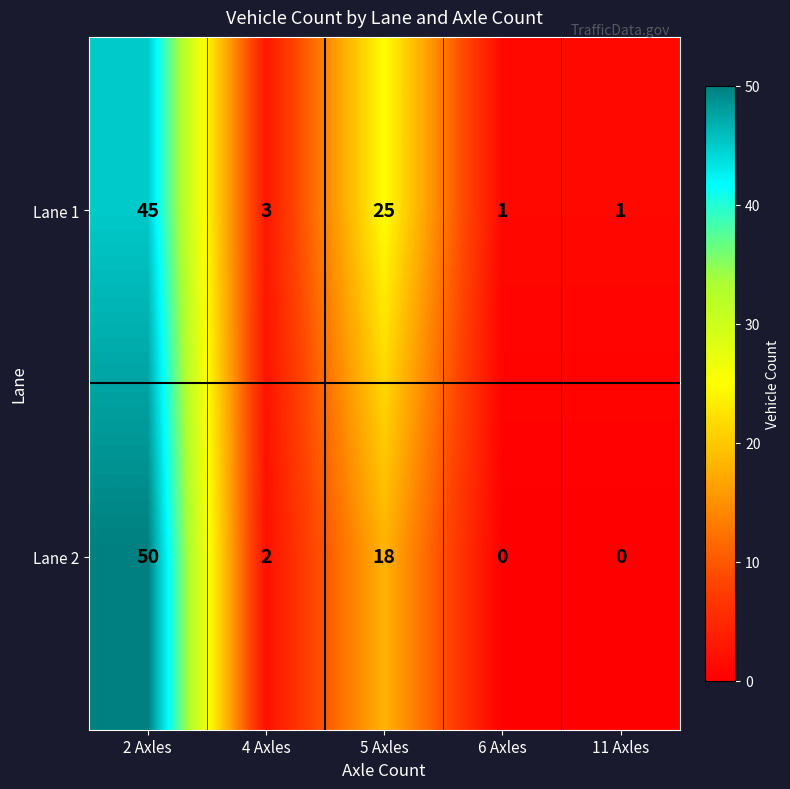

True or false: Lane 2 has a value of 4 at 5 Axles.

False